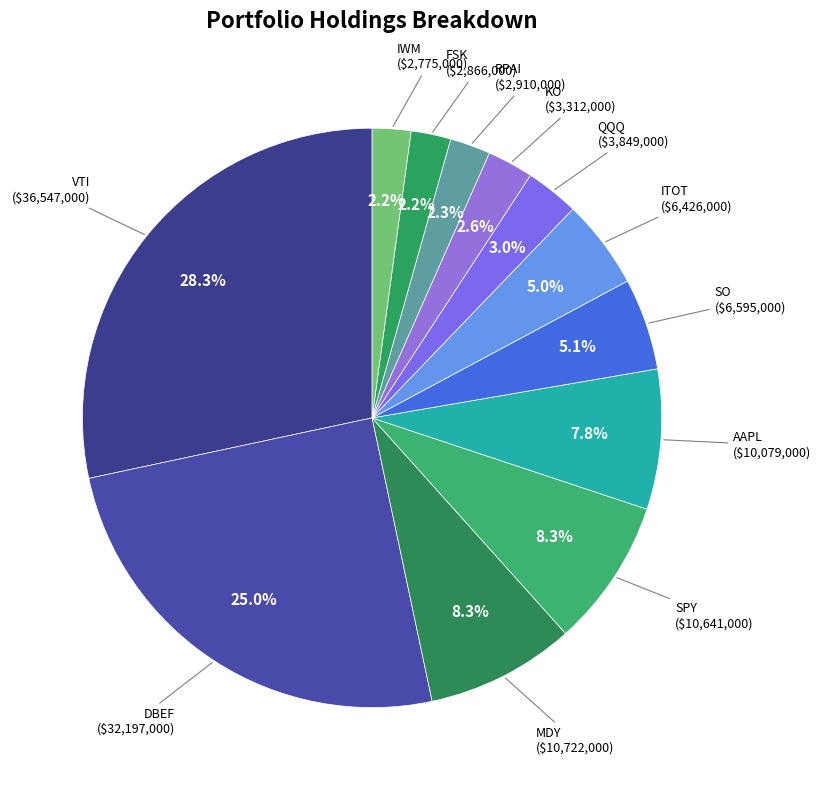

How many segments does this pie chart have?

12